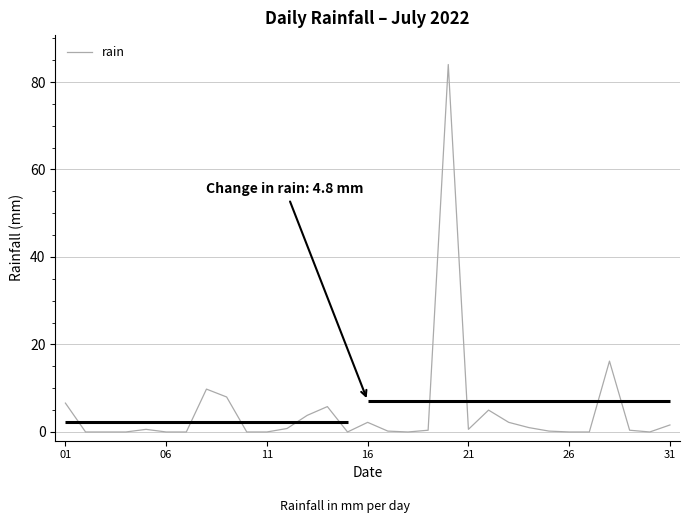

What is the average value?

4.8